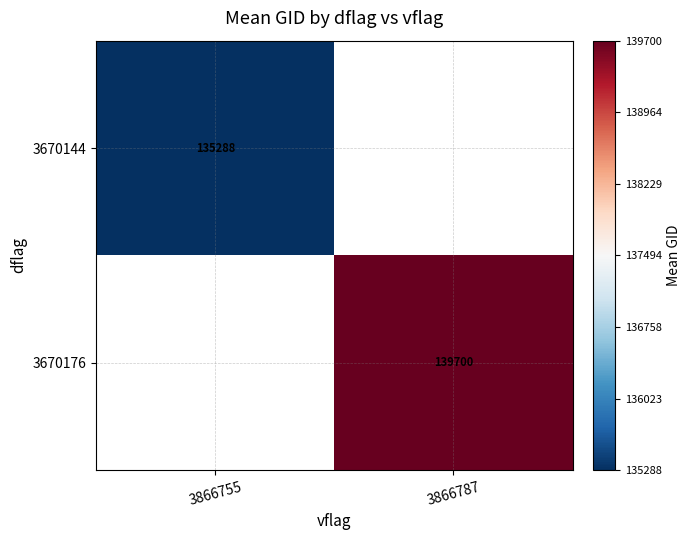

Where is 3670144 nearest to the value 135287?

3866755